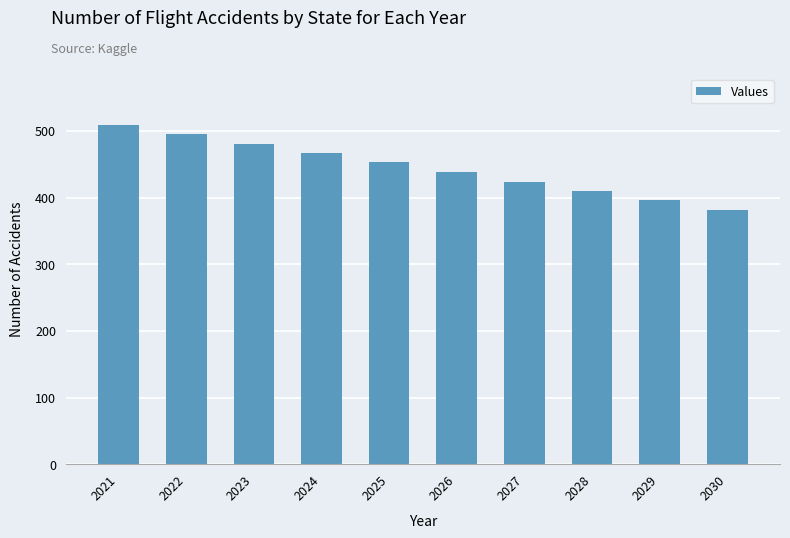

What value does the data have at 2025?

453